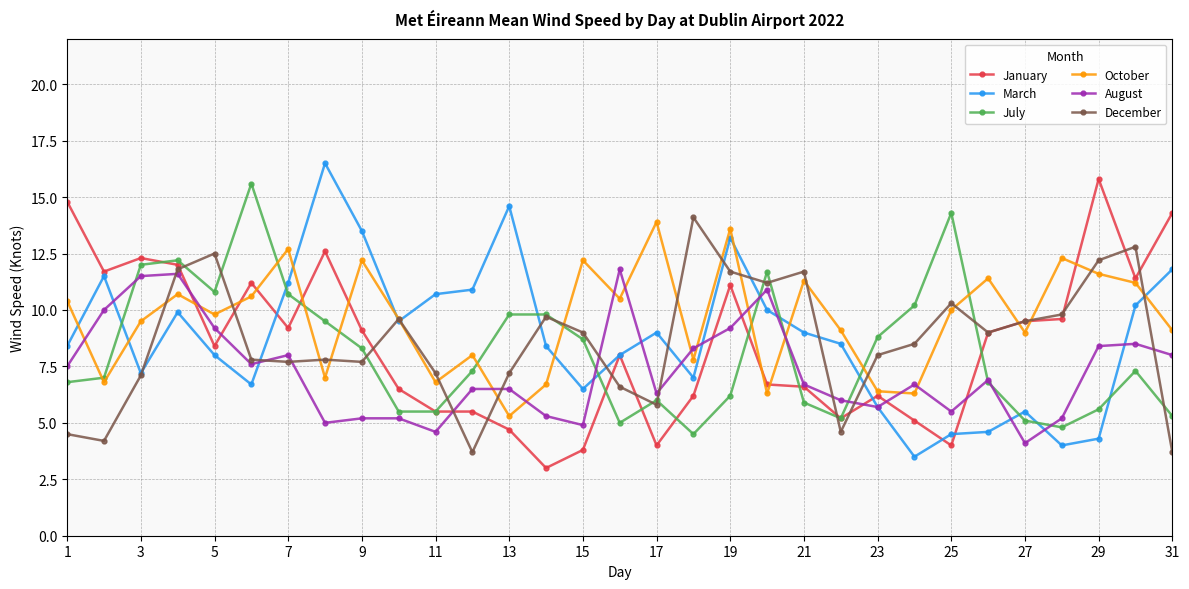

What are all the series names shown in the legend?

January, March, July, October, August, December